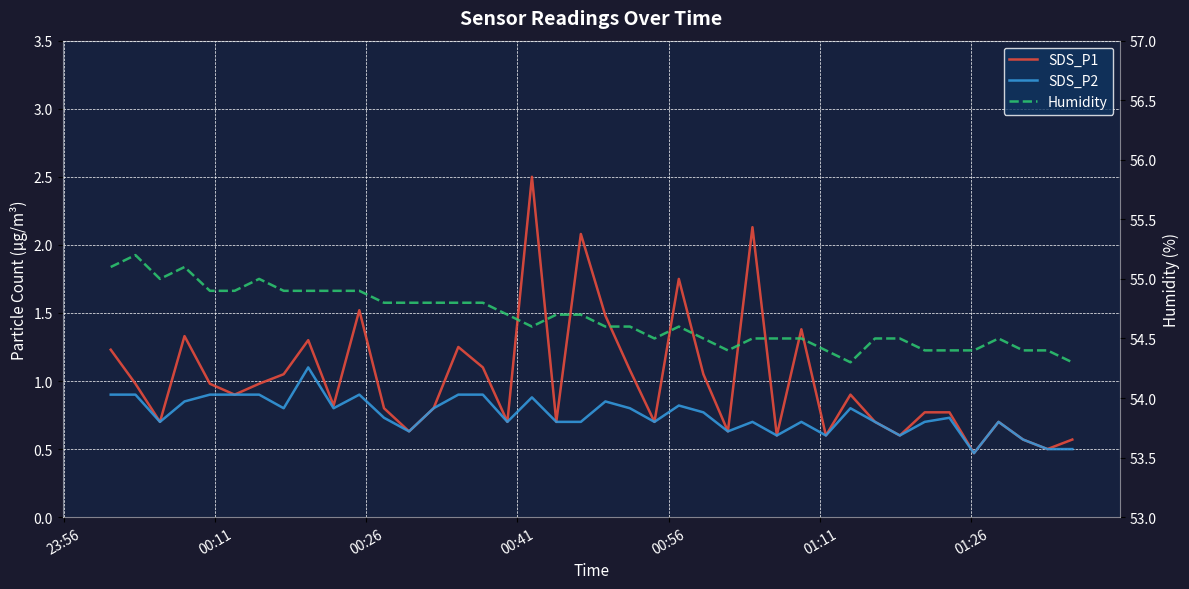

What is the average value of the Humidity series?

54.7